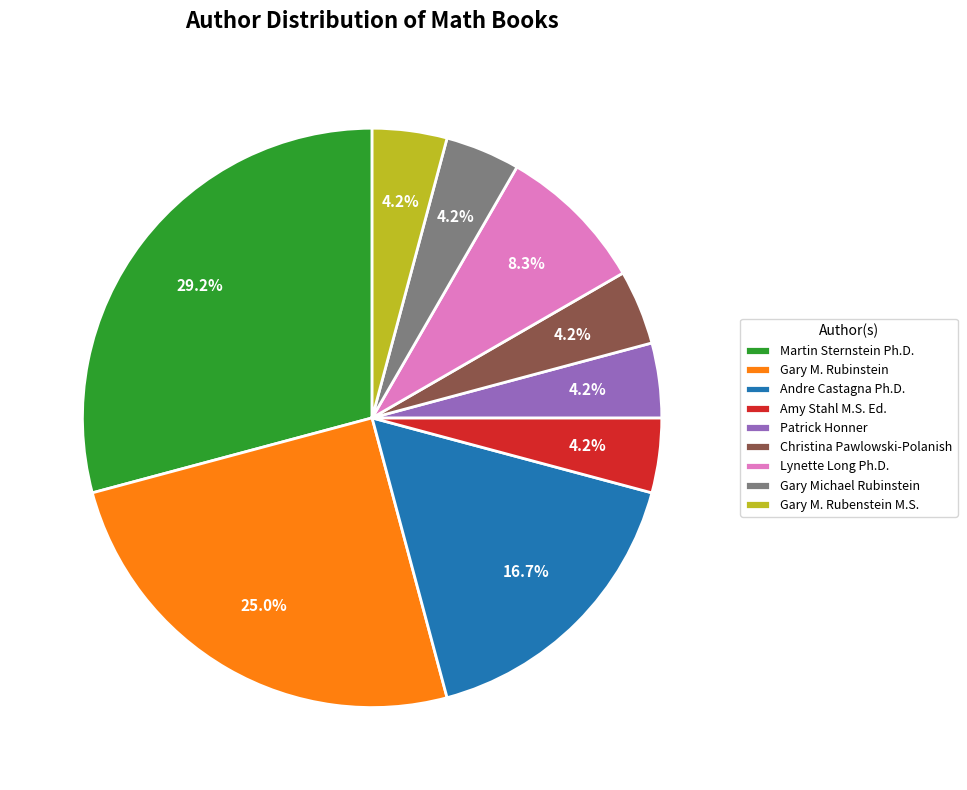

Which slice is the largest?

Martin Sternstein Ph.D.